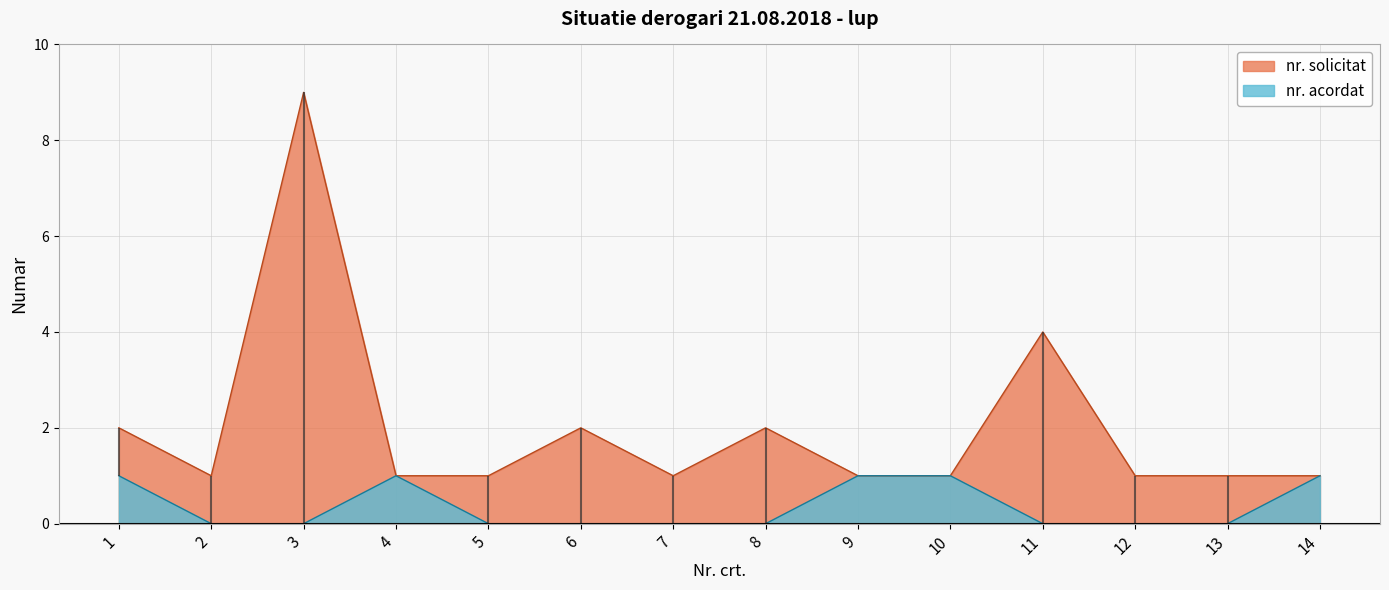

True or false: nr. acordat has a value of 0 at 12.

True